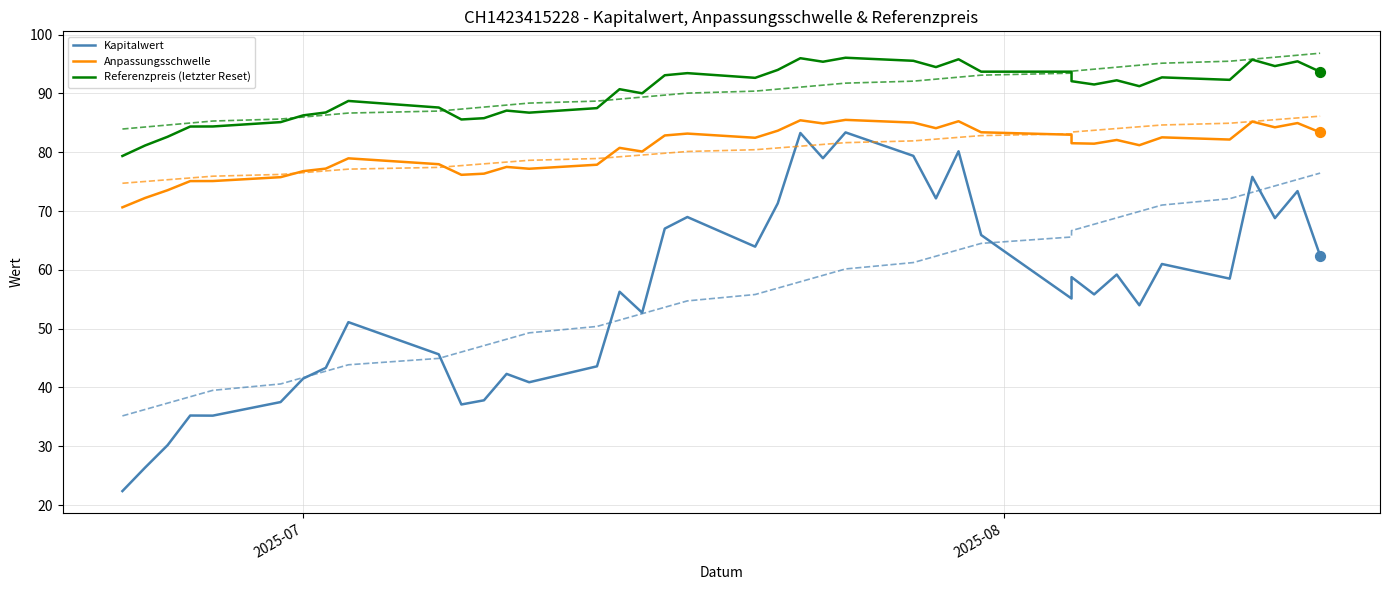

Which series has the largest total across all categories?

Referenzpreis (letzter Reset)